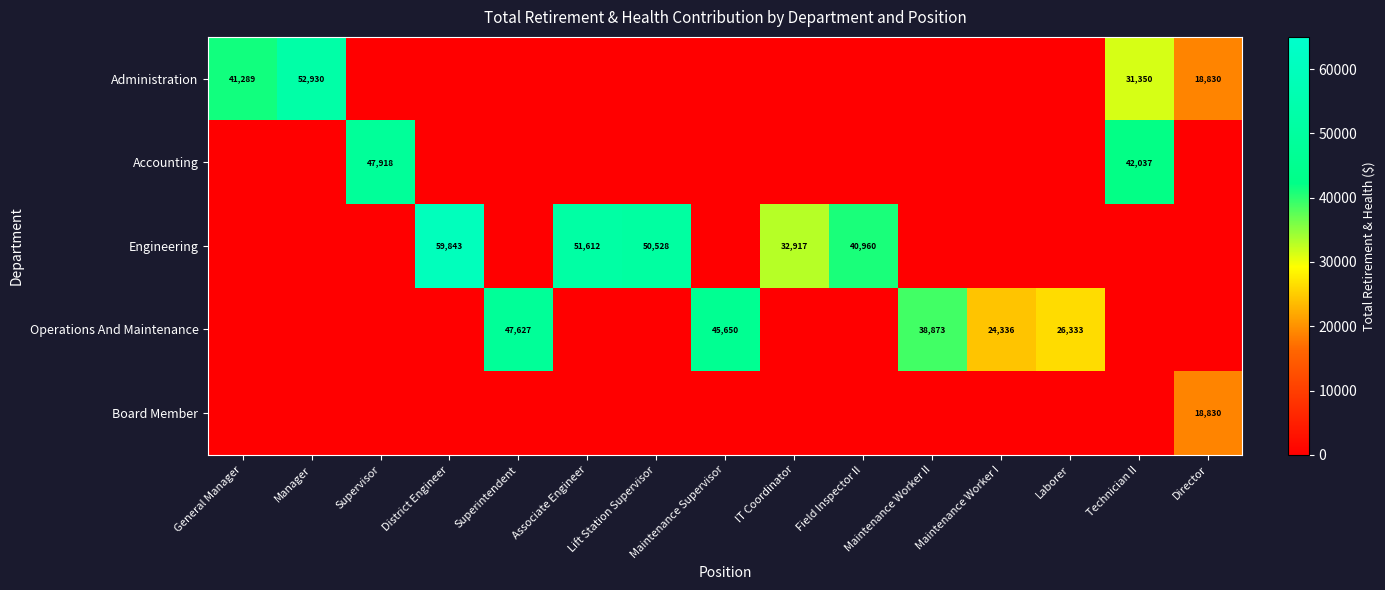

Between Maintenance Supervisor and Maintenance Worker II, which is larger?

Maintenance Supervisor